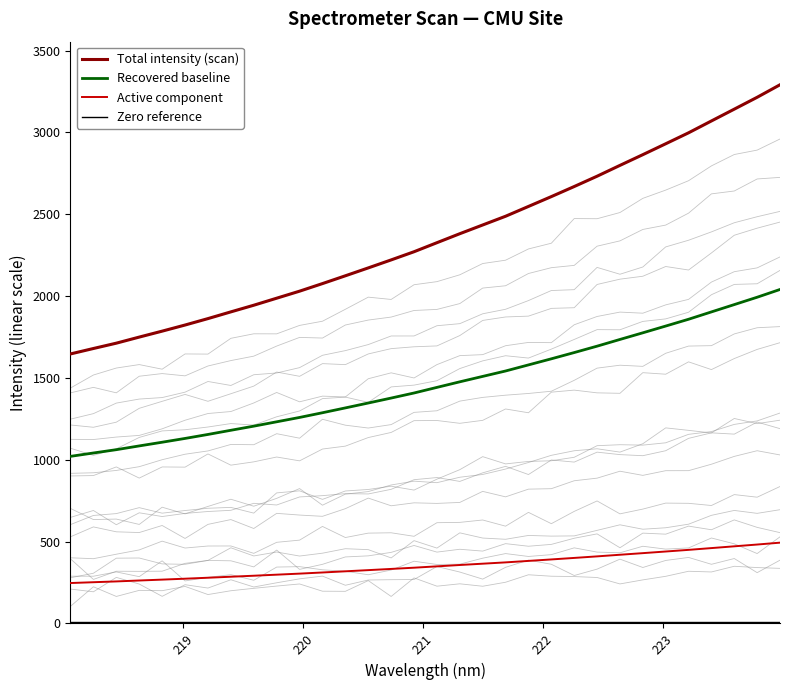

True or false: Total intensity (scan) and Recovered baseline cross at least once.

False